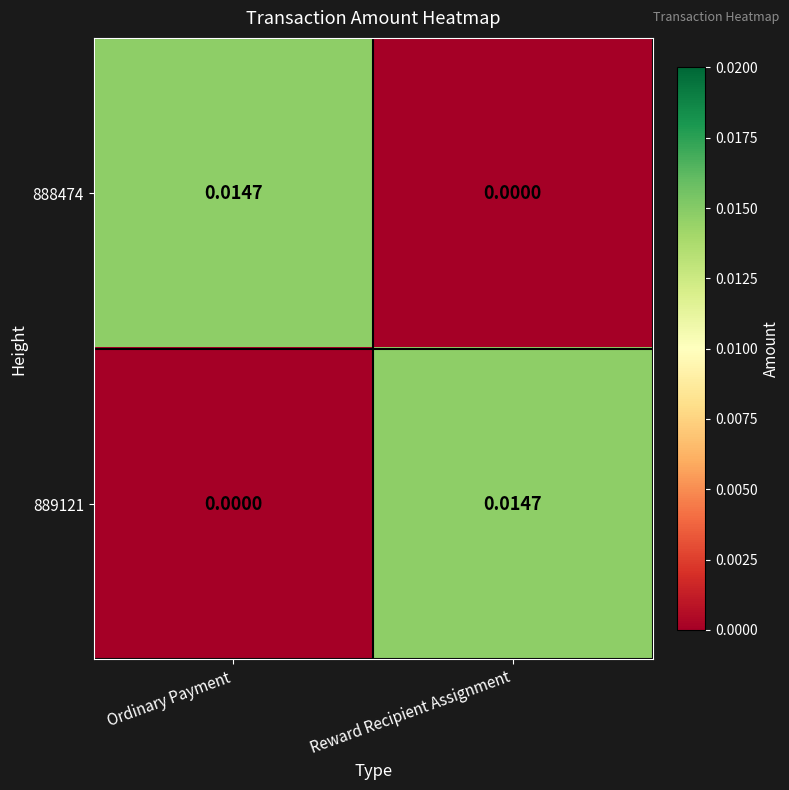

Is the value of 889121 at Ordinary Payment greater than the value of 888474 at Ordinary Payment?

No